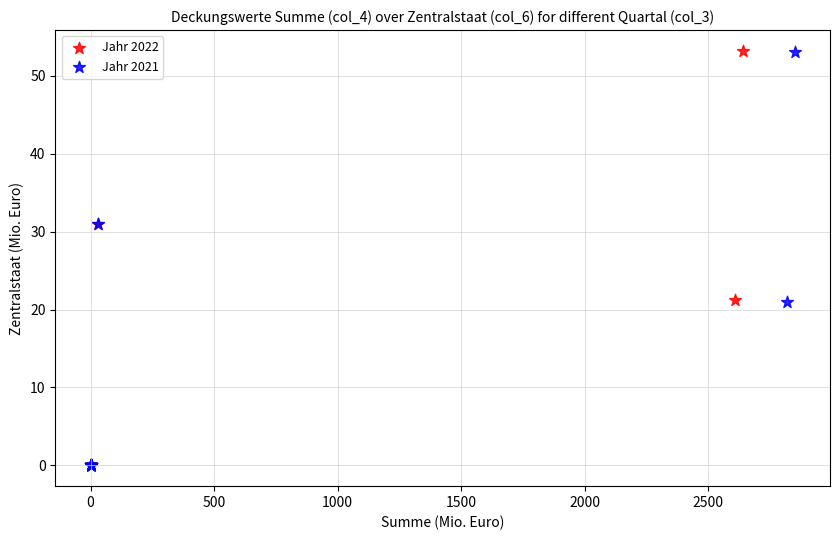

Which series has the largest Y range (max minus min)?

Jahr 2022